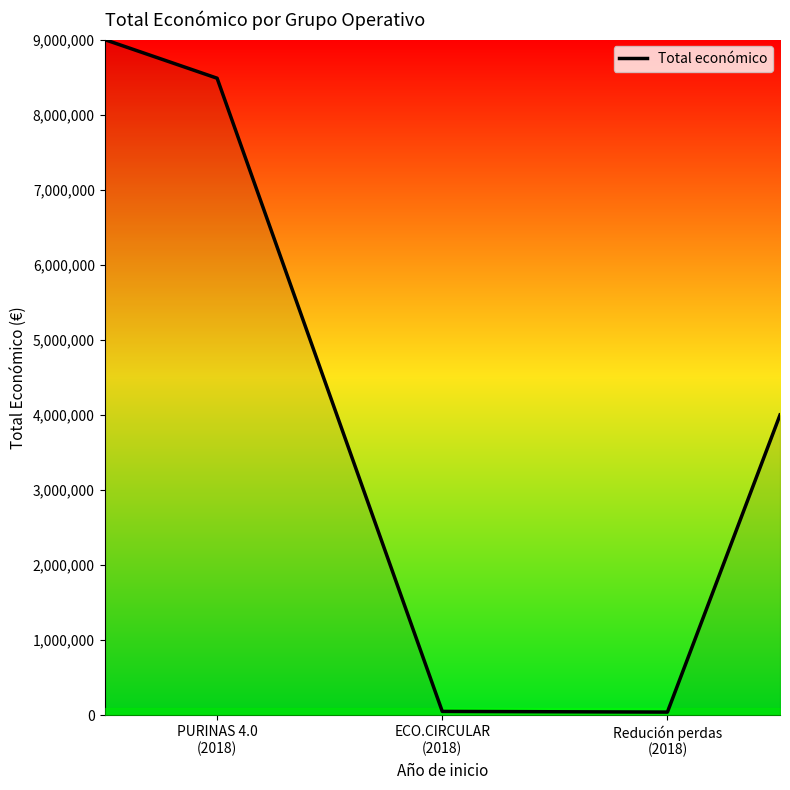

How many interior local valleys (lower than both neighbors) does the data have?

1